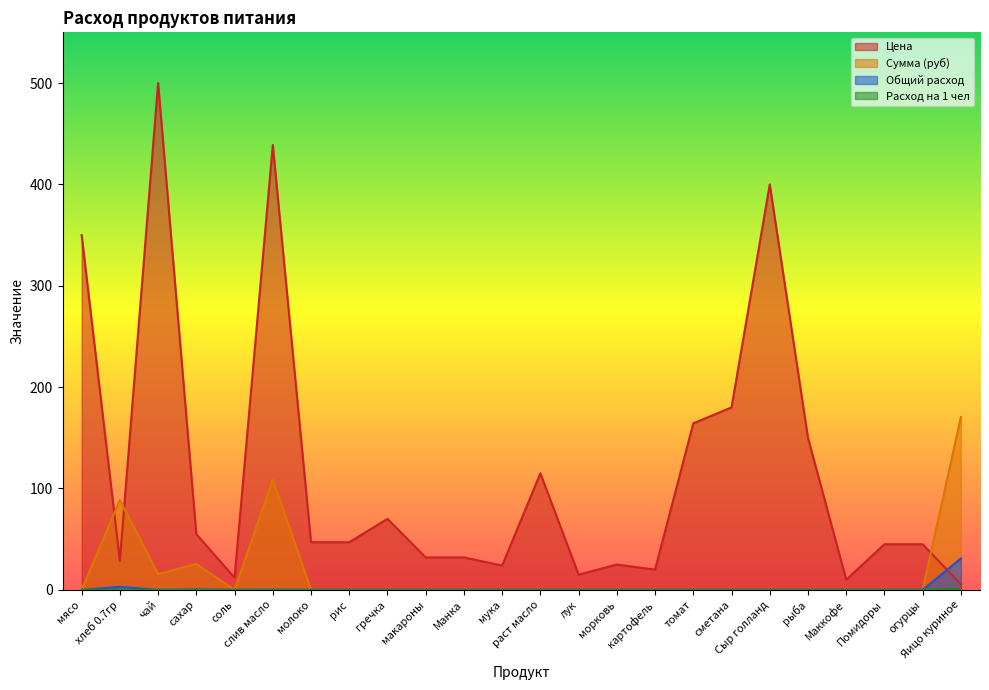

Which series changed the most between гречка and сметана?

Цена